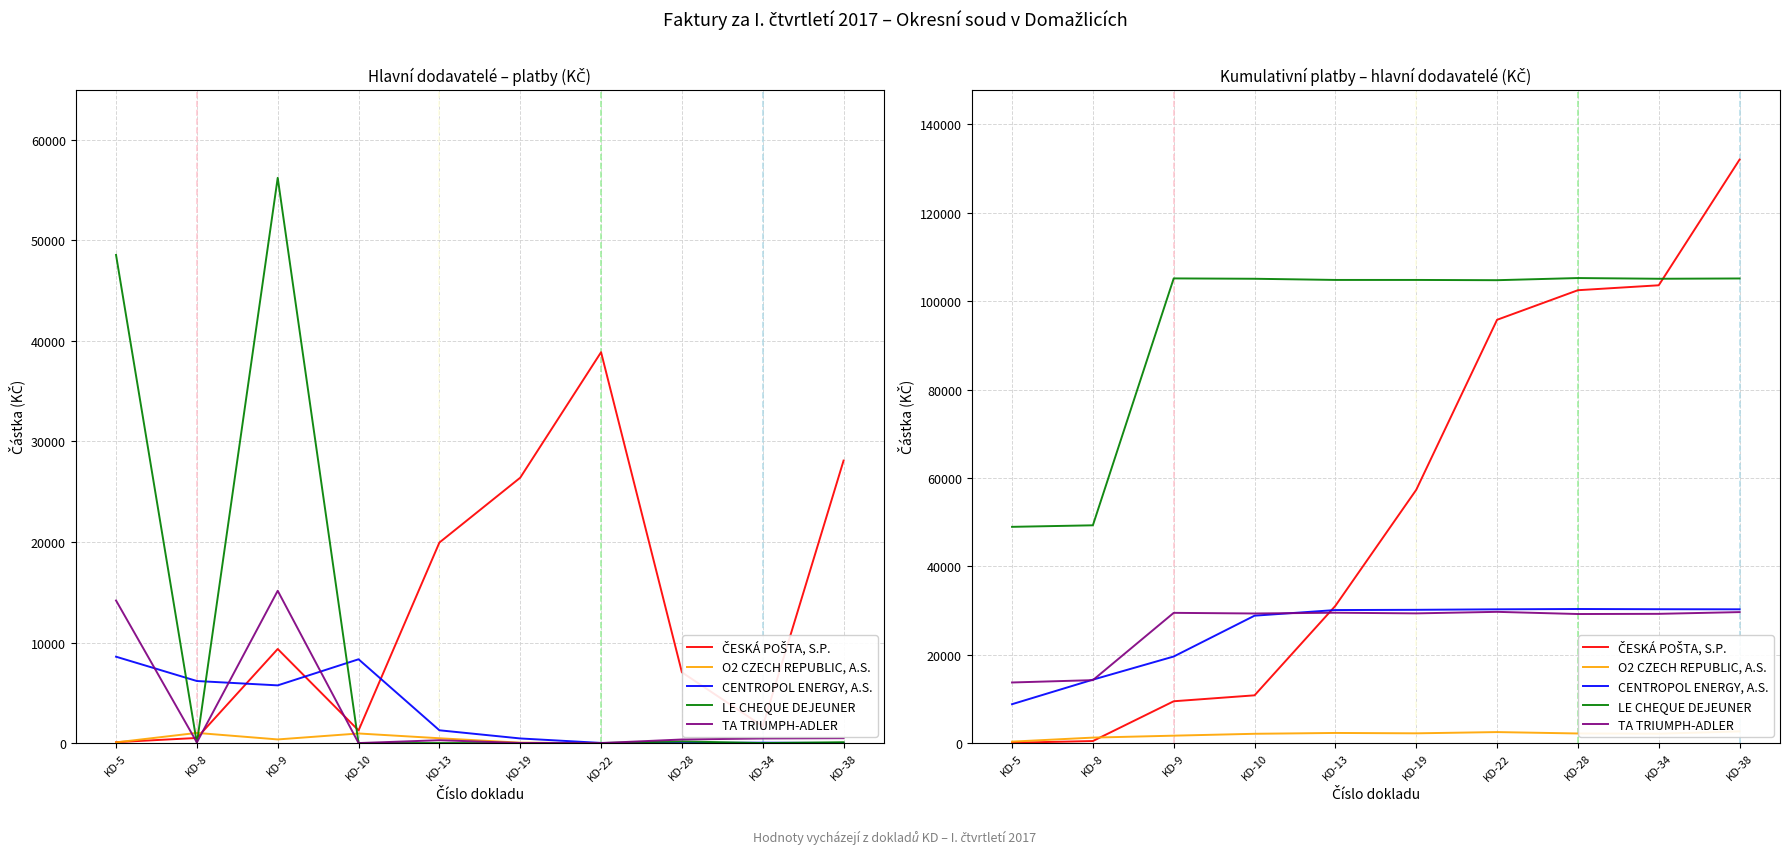

How many data points does each series have?

10